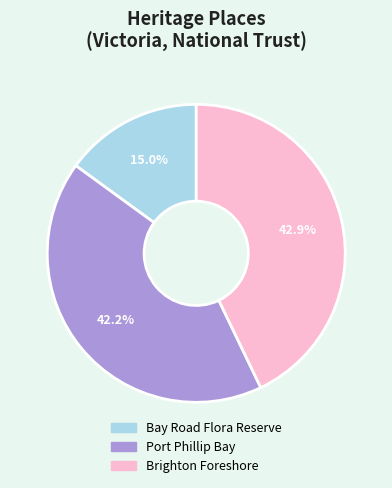

To the nearest percent, what percentage of the pie is Bay Road Flora Reserve?

15%